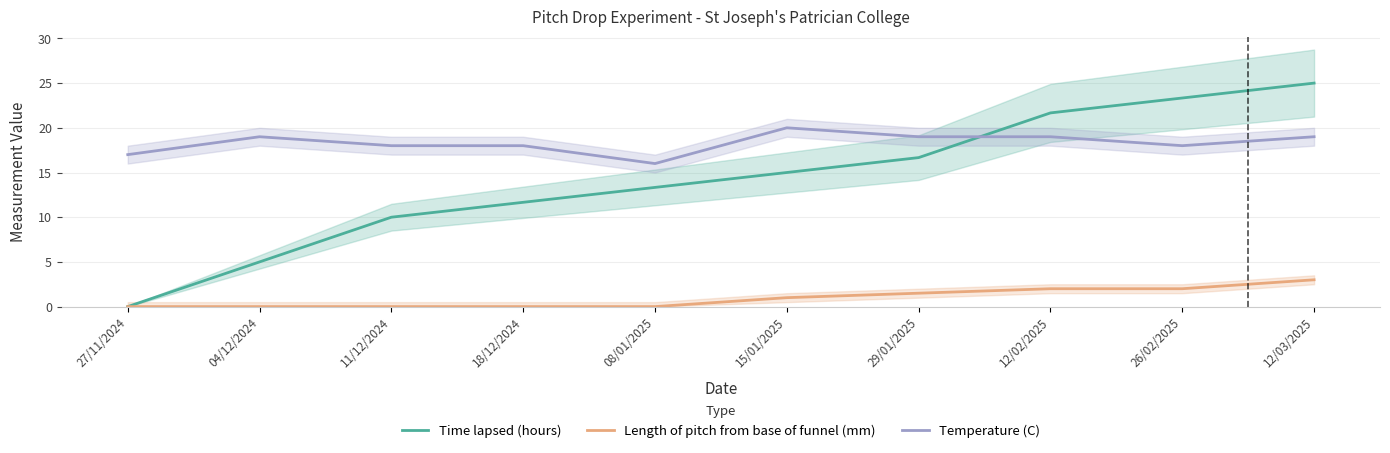

What is the value of the Time lapsed (hours) point at the 4th from the left?

11.7